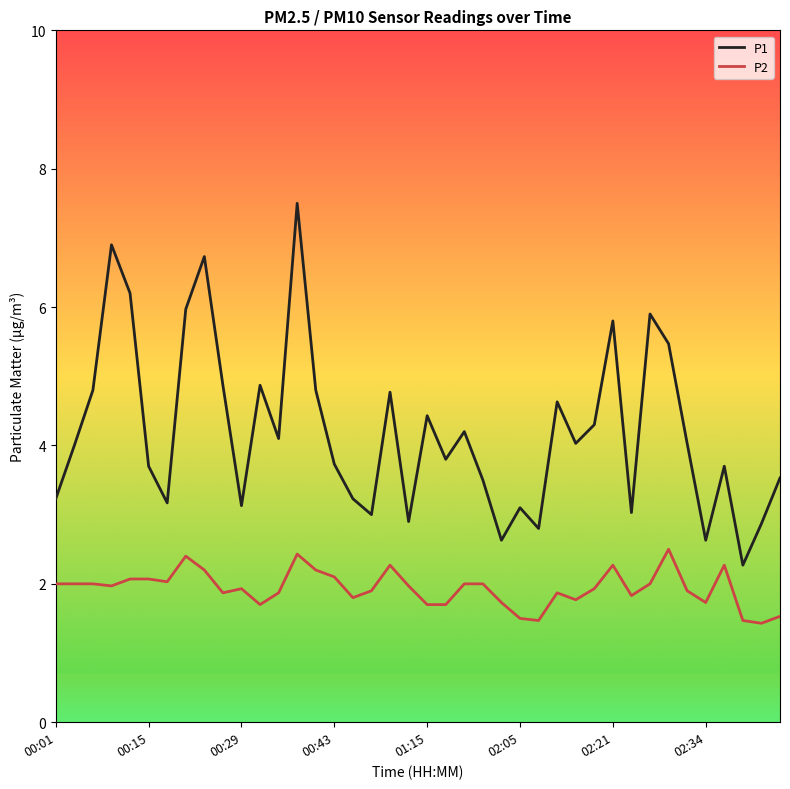

What is the lowest value of the P1 series?

2.3